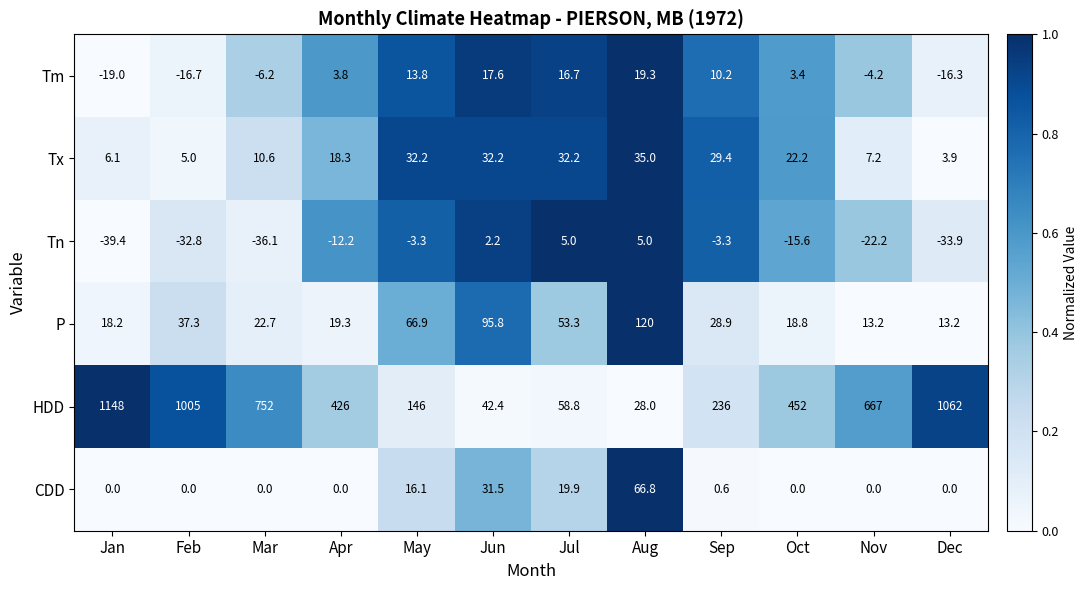

Where does the Tx series first go above 22?

May